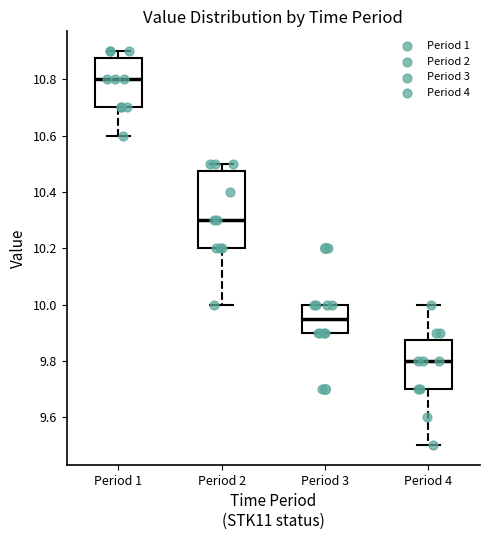

Where is the lower edge of the box for Period 4 on the y-axis? The values are not printed on the chart, so give them approximately, as read against the axis.

9.70